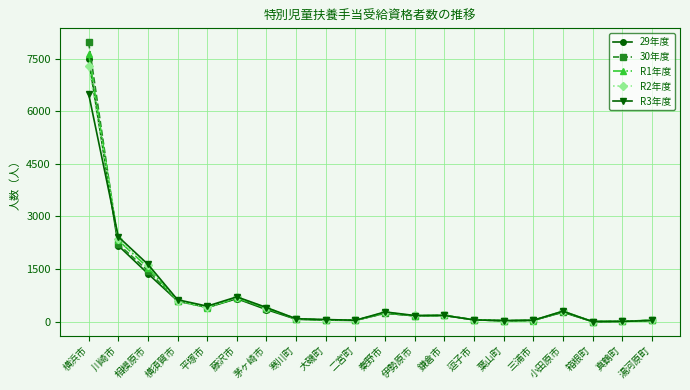

At which category does R2年度 reach its first local peak?

藤沢市